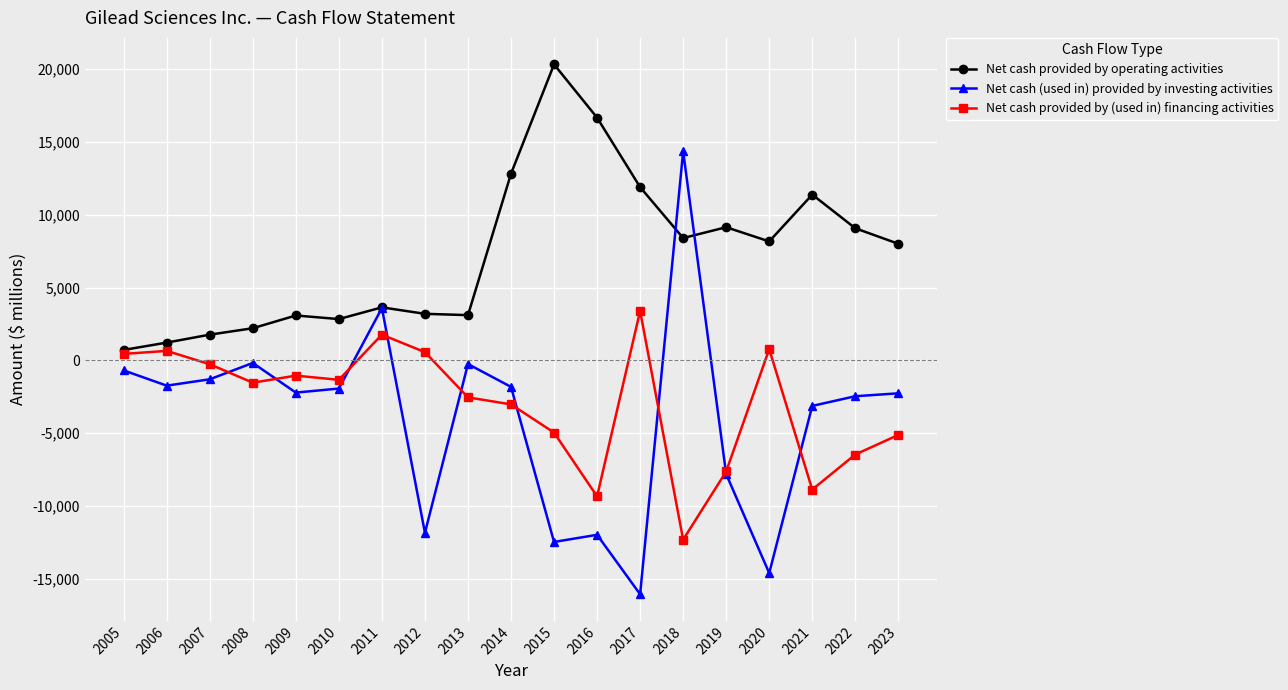

What is the maximum value for Net cash (used in) provided by investing activities?

14355